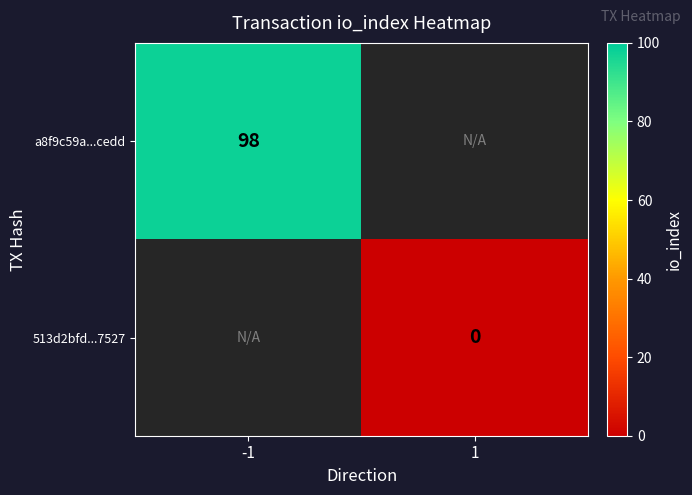

The value of a8f9c59a...cedd at -1 is 98. True or false?

True